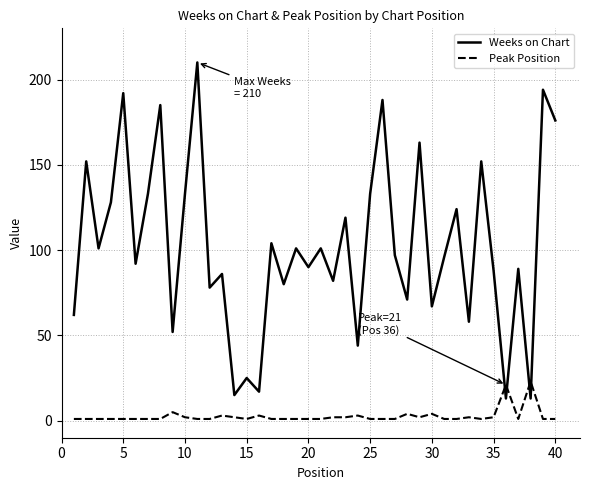

Which series has the largest total across all categories?

Weeks on Chart